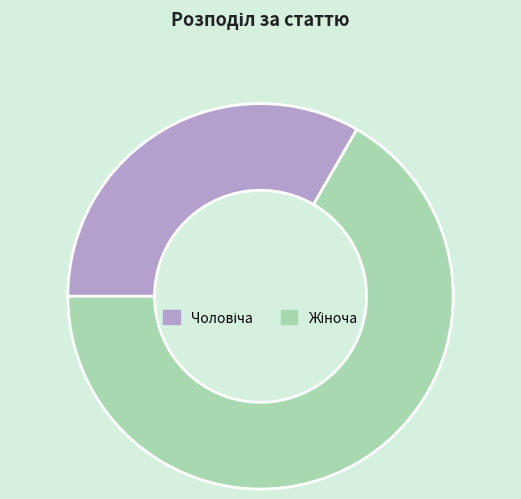

Is there any slice that represents more than half of the pie?

Yes